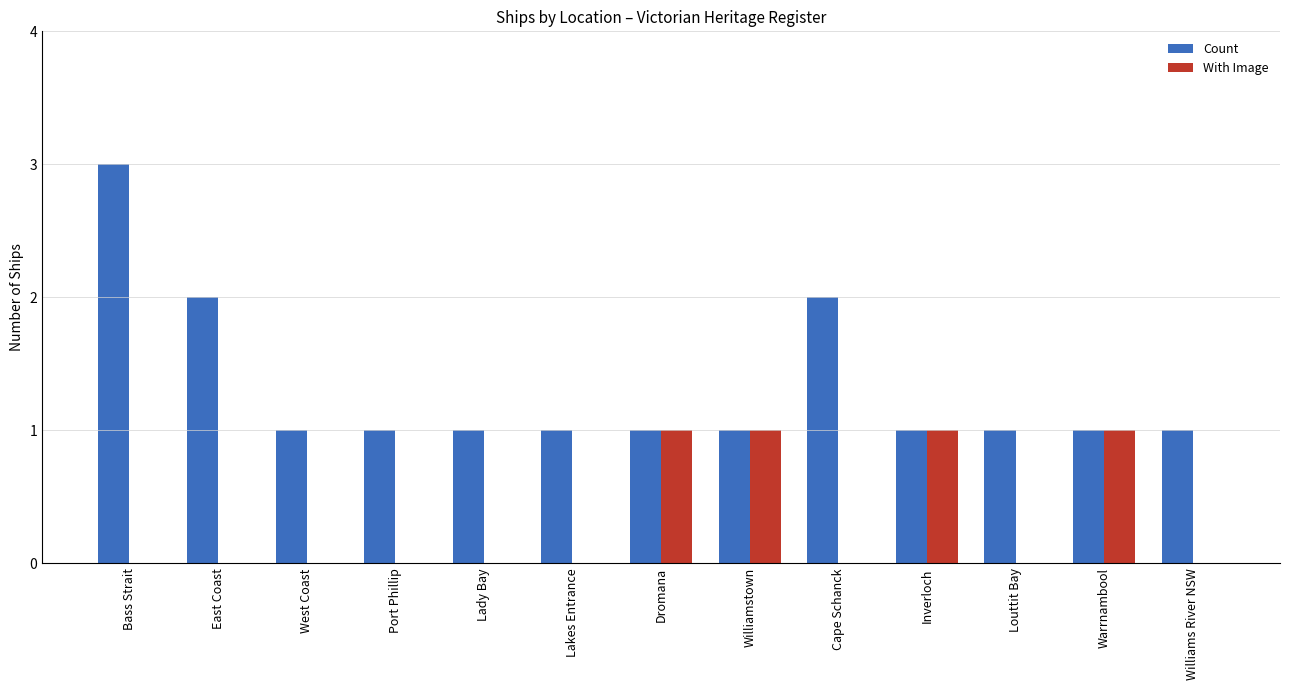

Between Dromana and Louttit Bay, which series saw the biggest shift?

With Image